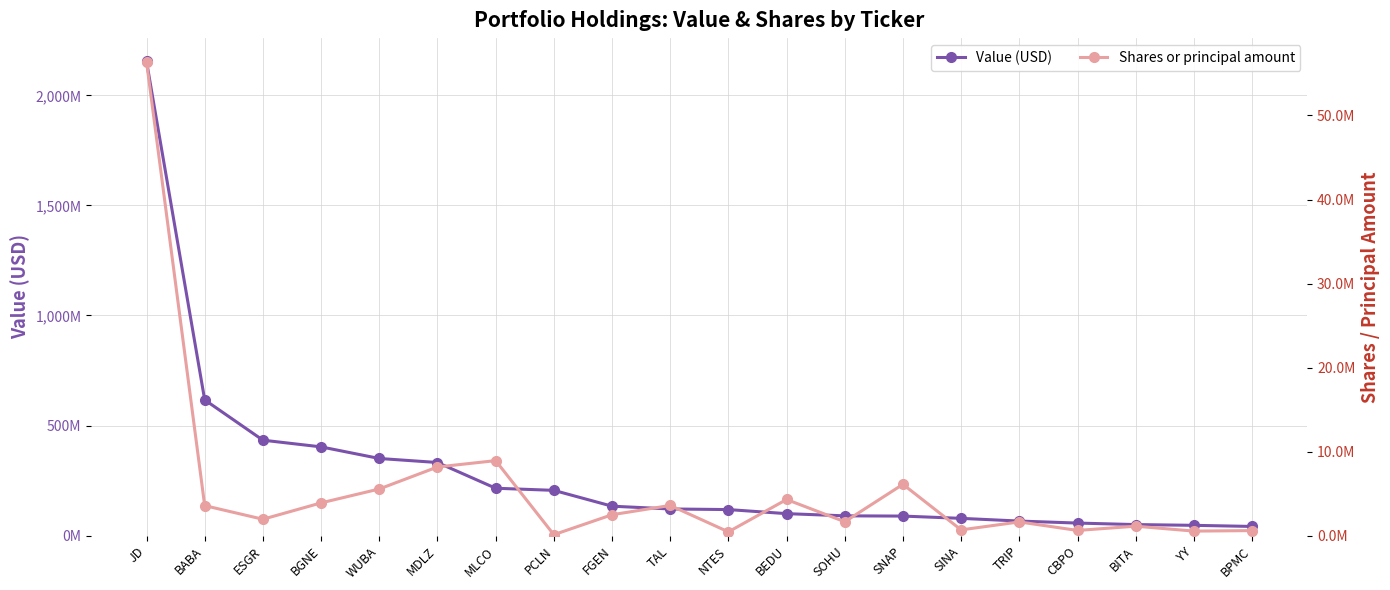

How many distinct data groups are displayed?

2